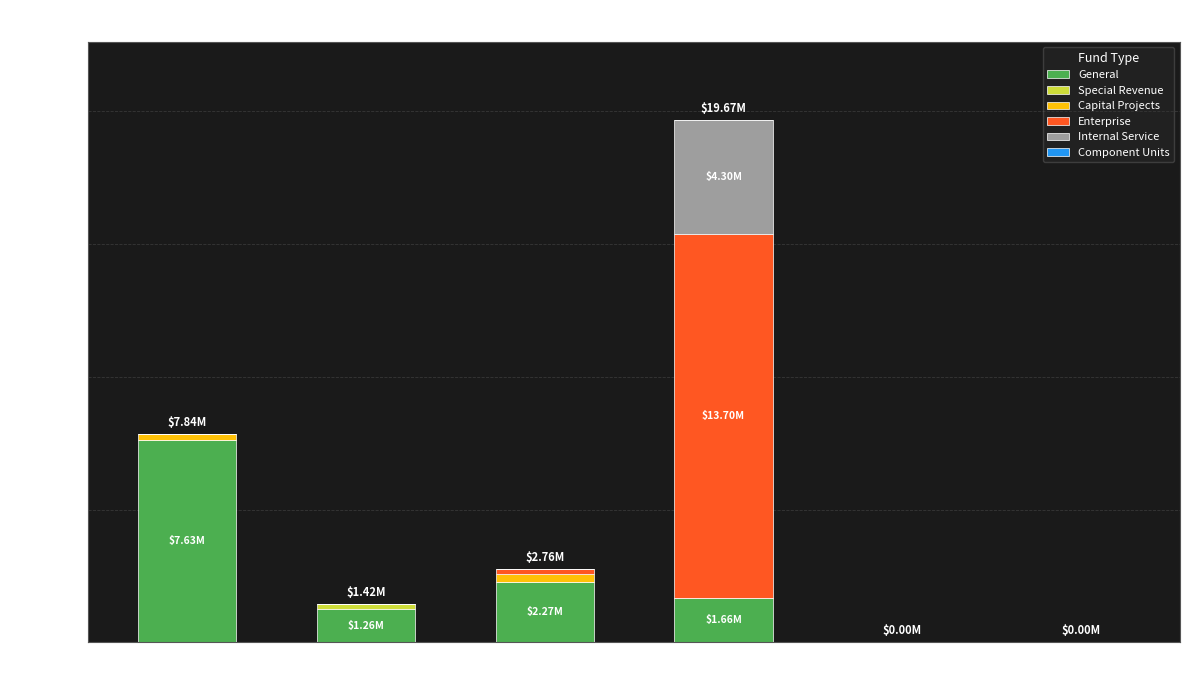

Does the chart contain stacked bars?

Yes